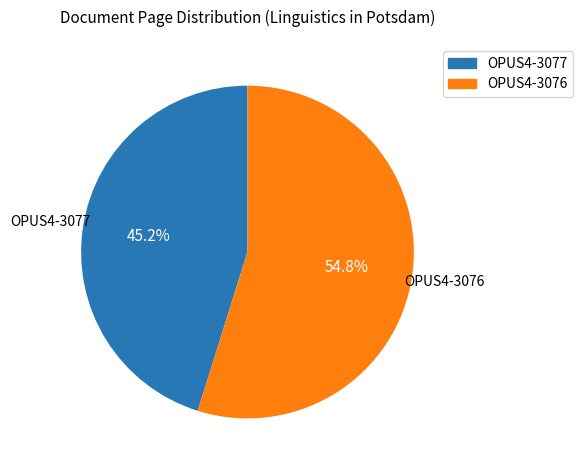

Is the sum of OPUS4-3076 and OPUS4-3077 greater than half?

Yes